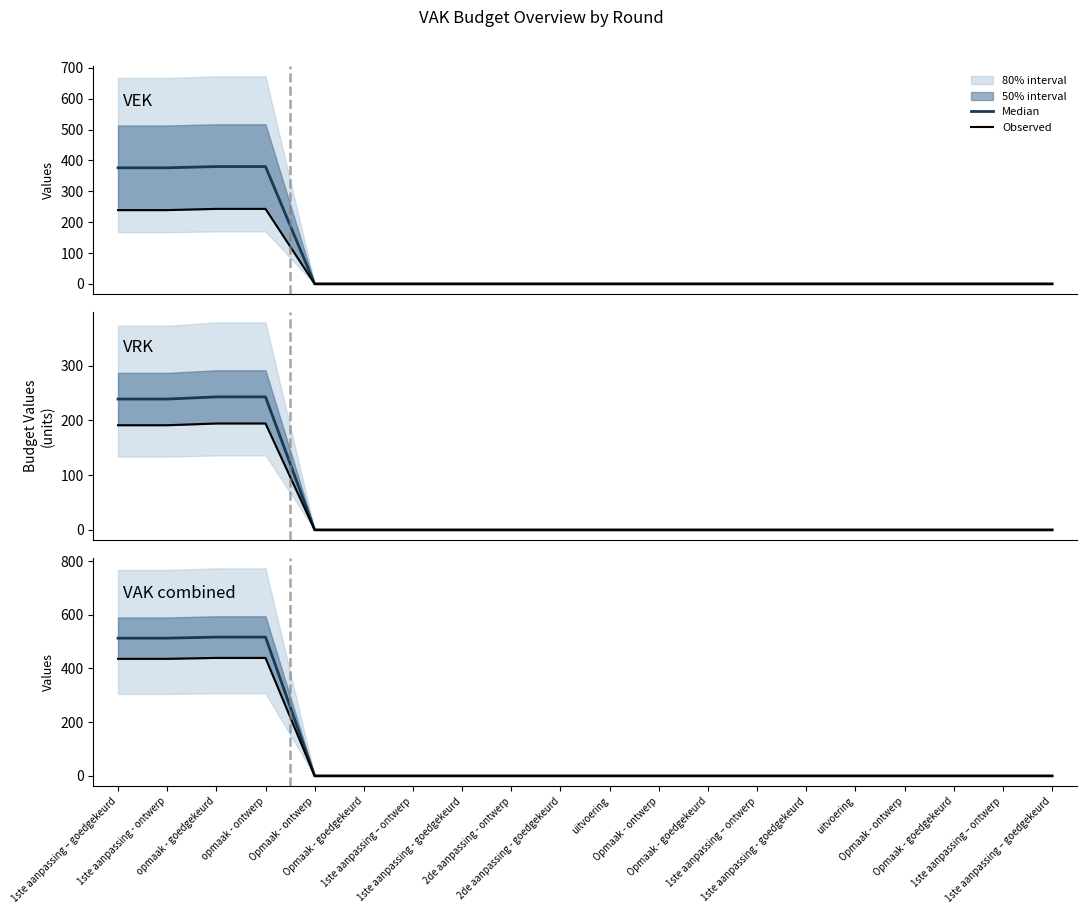

At which label is Observed closest to 219?

1ste aanpassing – goedgekeurd